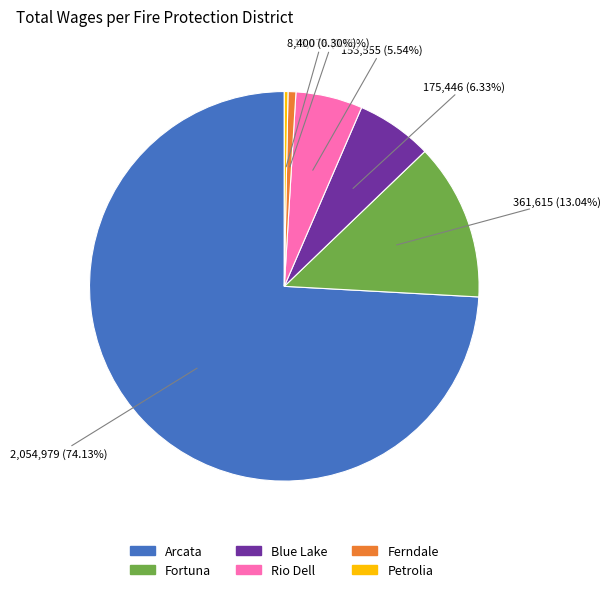

Which has a higher value, Blue Lake or Arcata?

Arcata